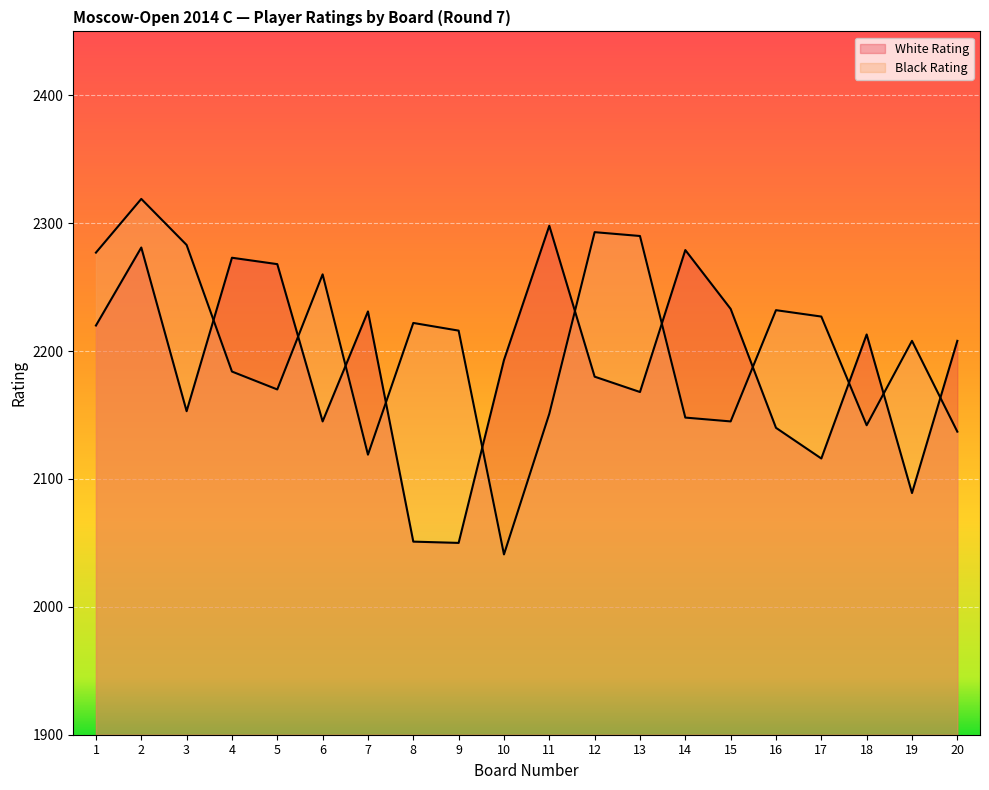

Rank the series at 3 from lowest to highest value.

White Rating, Black Rating